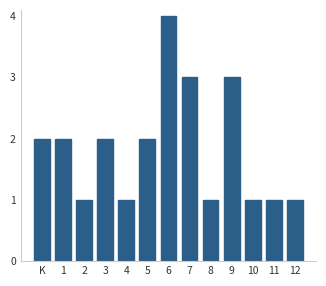

Reading left to right, extract all data points from this chart.

K=2	1=2	2=1	3=2	4=1	5=2	6=4	7=3	8=1	9=3	10=1	11=1	12=1